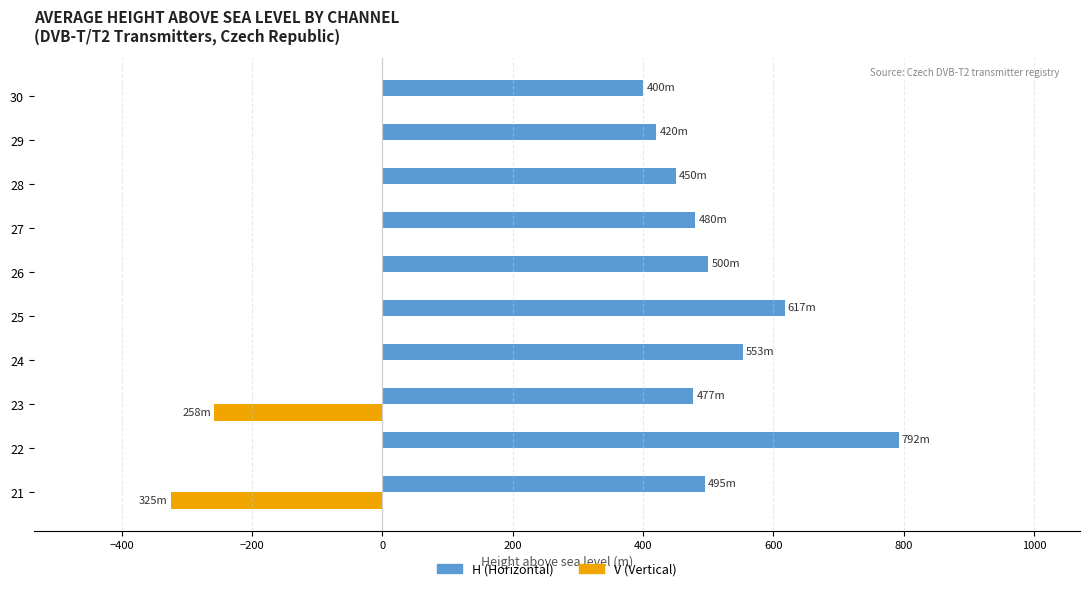

What is the maximum value for H (Horizontal)?

792